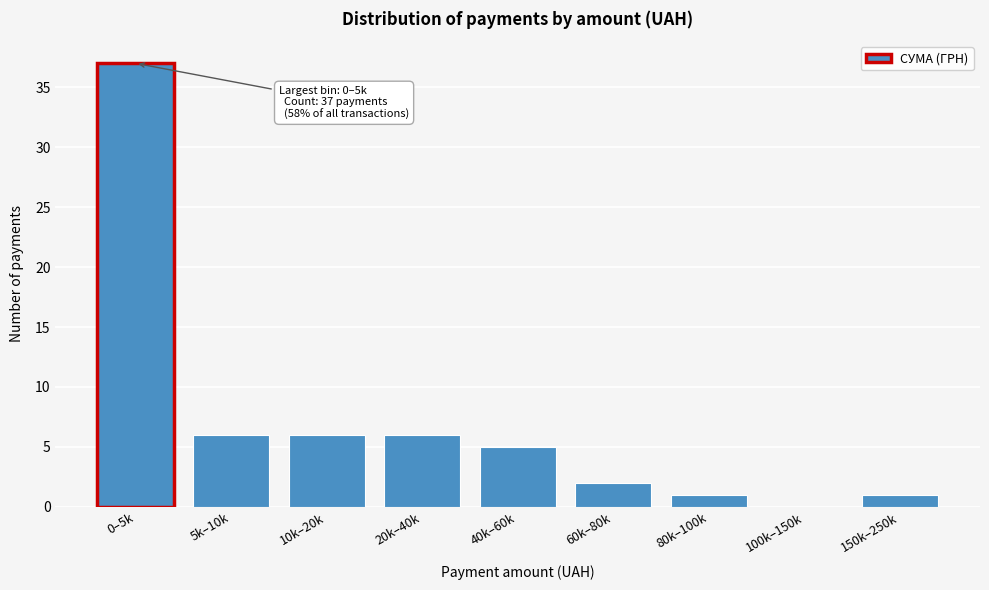

Reading left to right, what are all the values shown in this chart?

0–5k=37	5k–10k=6	10k–20k=6	20k–40k=6	40k–60k=5	60k–80k=2	80k–100k=1	100k–150k=0	150k–250k=1